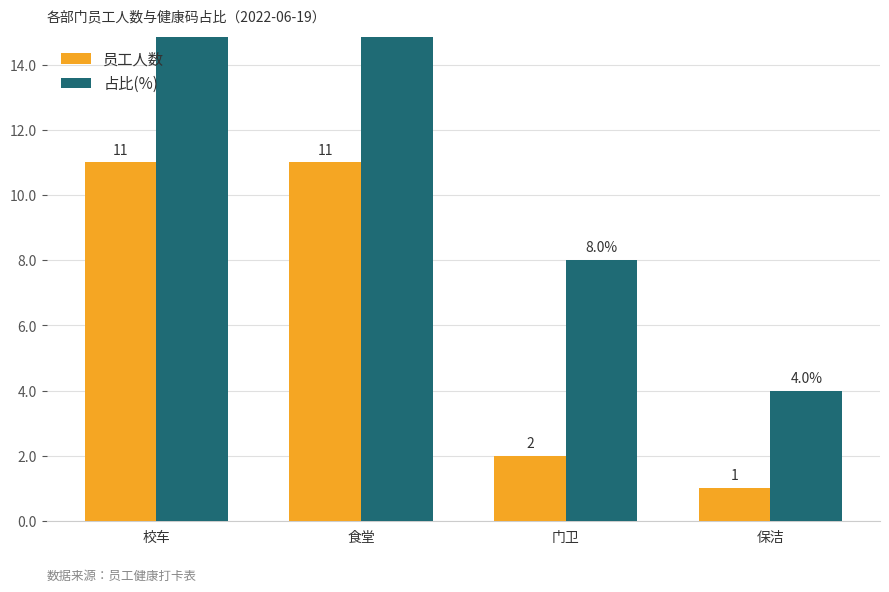

Rank the series by their maximum value, from highest to lowest.

占比(%), 员工人数